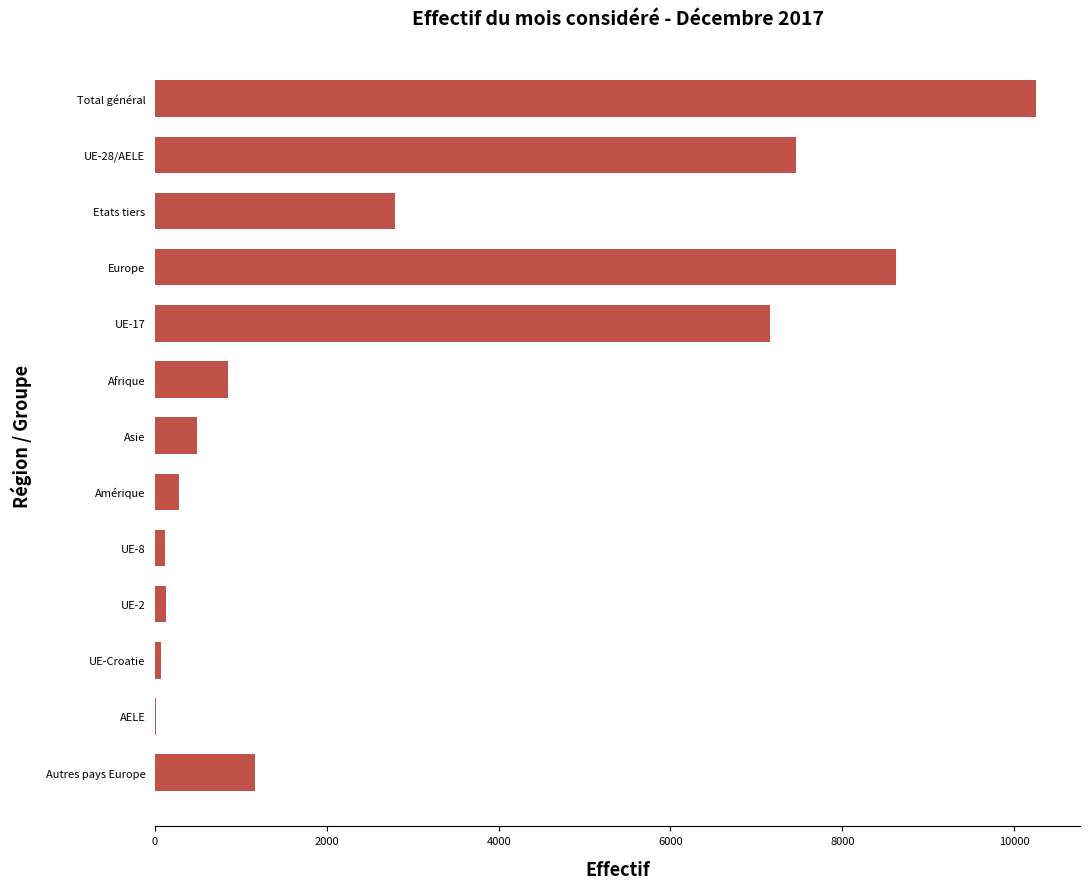

What is the sum of the values at Europe and Asie?

9122